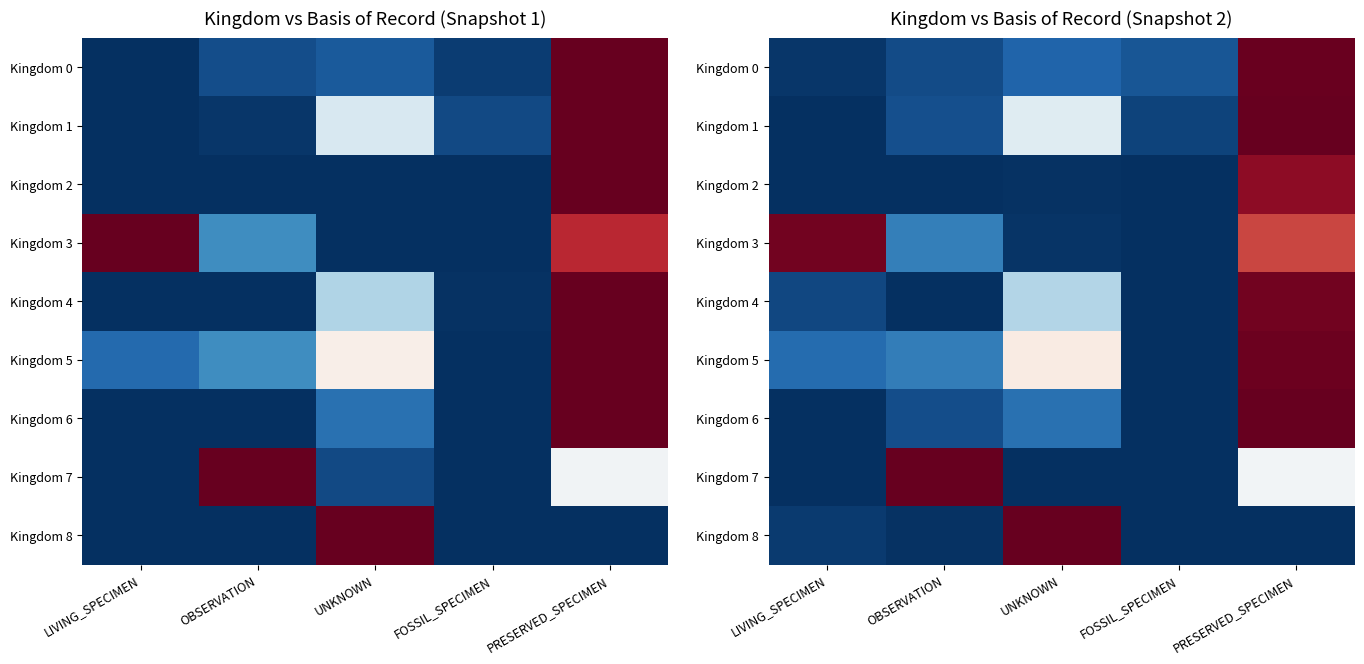

What is the maximum value for Kingdom 3?

1.0